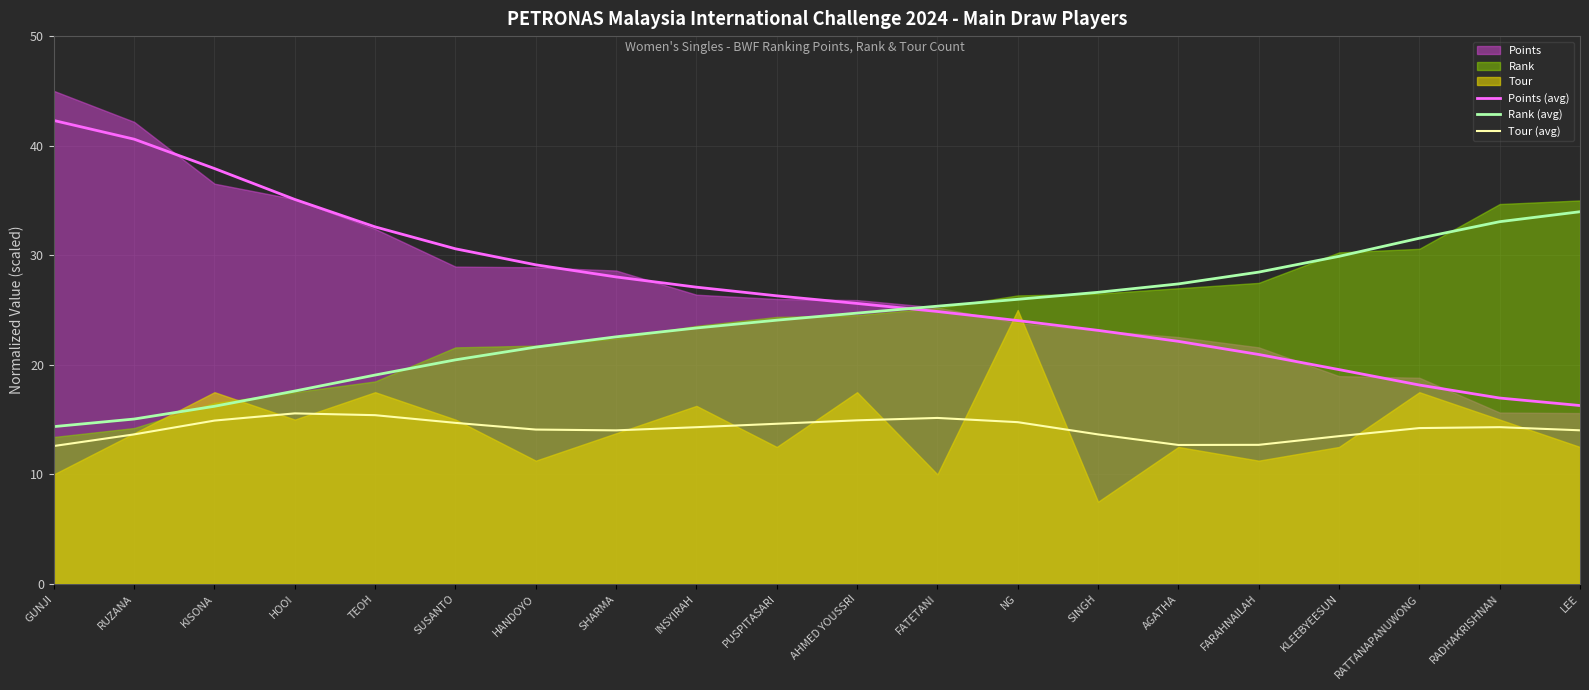

At how many categories does at least one series exceed 28?

13